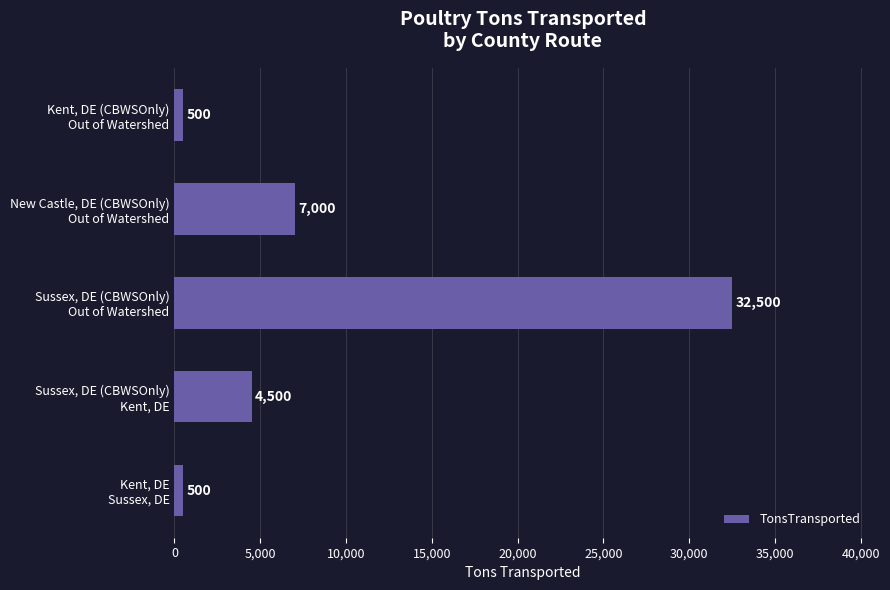

What is the maximum value shown in the chart?

32500